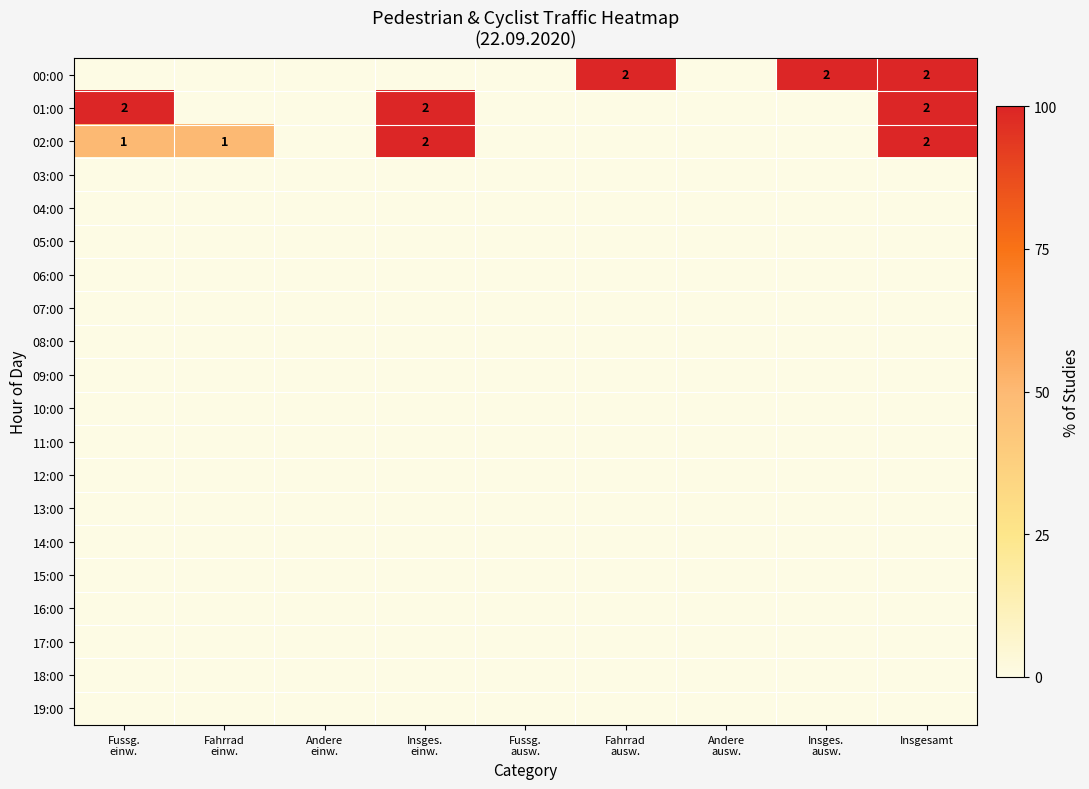

Is it true that 05:00 equals 0 at Insges. einw.?

True